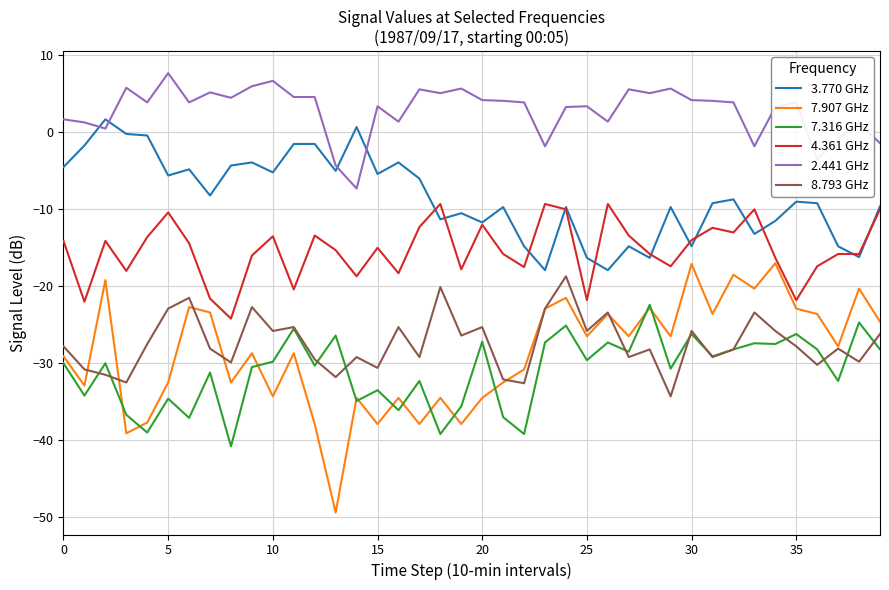

Which series has the largest range (max minus min)?

7.907 GHz